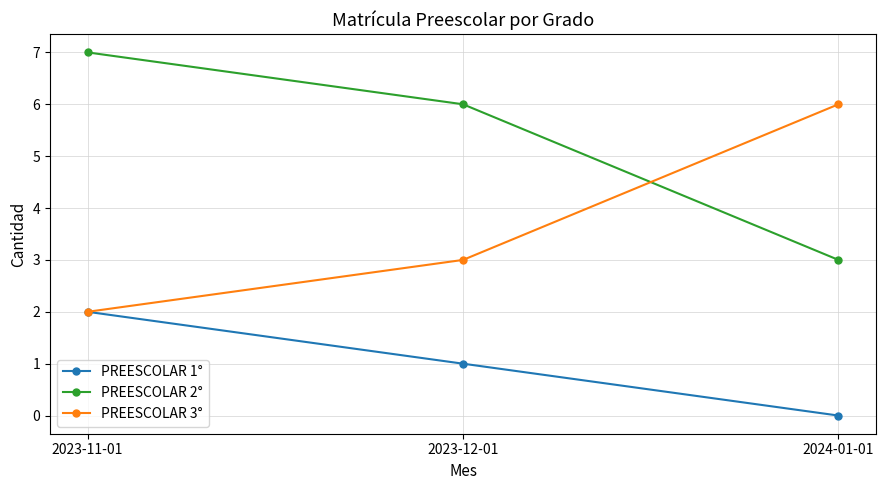

What is the difference between the second highest and minimum values in the PREESCOLAR 2° series?

3